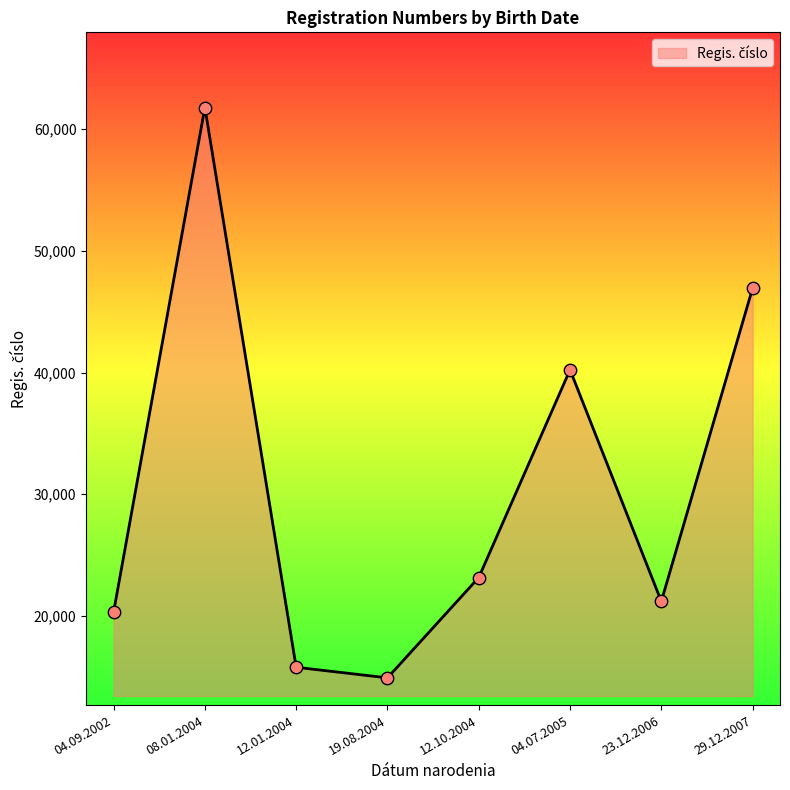

Between 29.12.2007 and 19.08.2004, which is larger?

29.12.2007